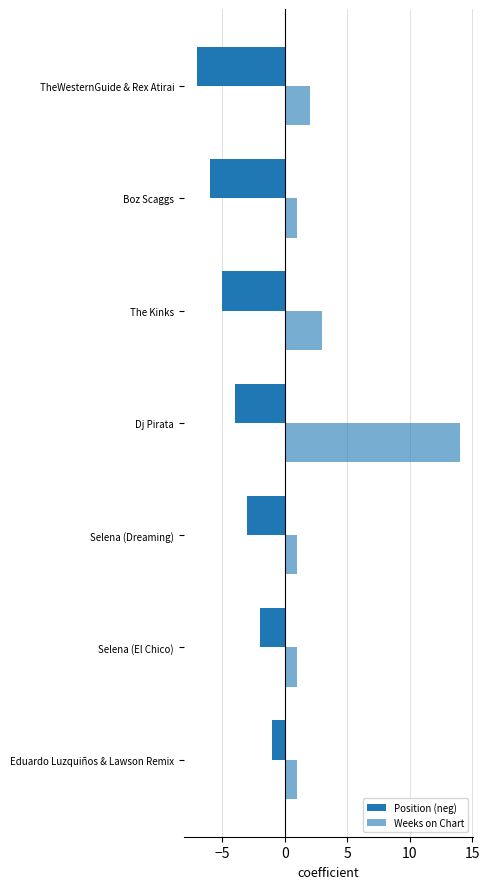

How many values in the Position (neg) series exceed -4?

3